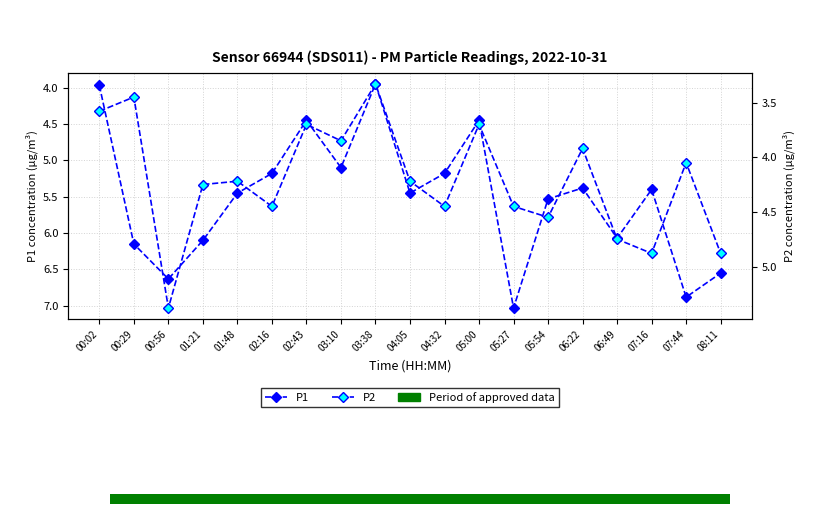

Which series changed the most between 01:21 and 07:16?

P1